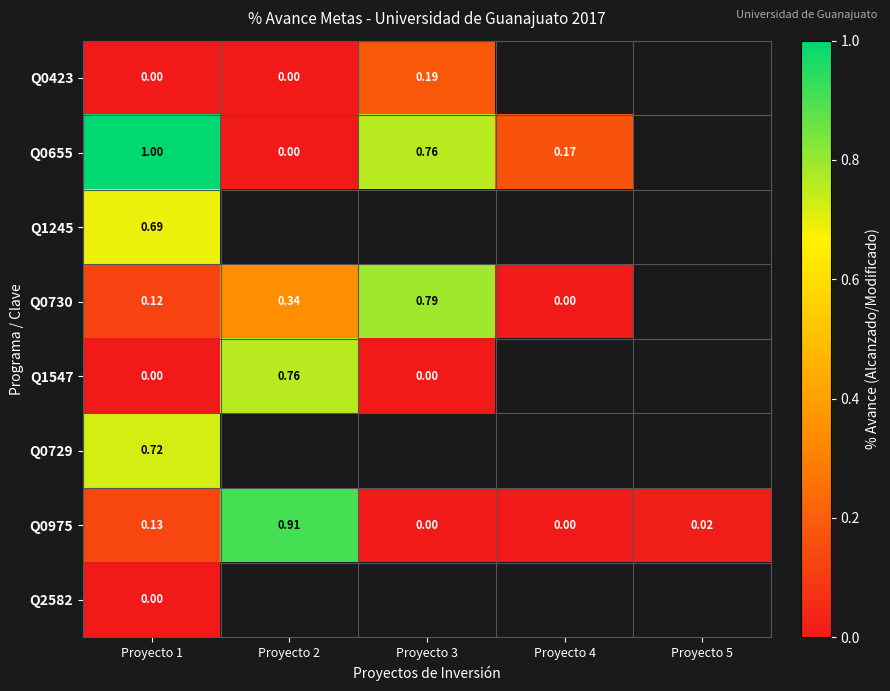

Is the value of Q0423 at Proyecto 3 greater than the value of Q1547 at Proyecto 1?

Yes